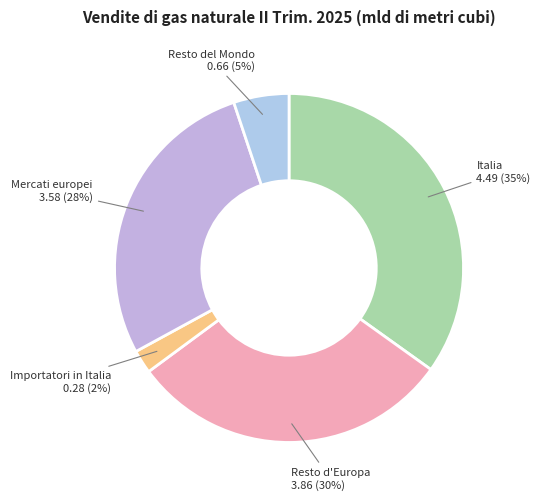

Combined, do Importatori in Italia and Resto d'Europa account for over 50%?

No